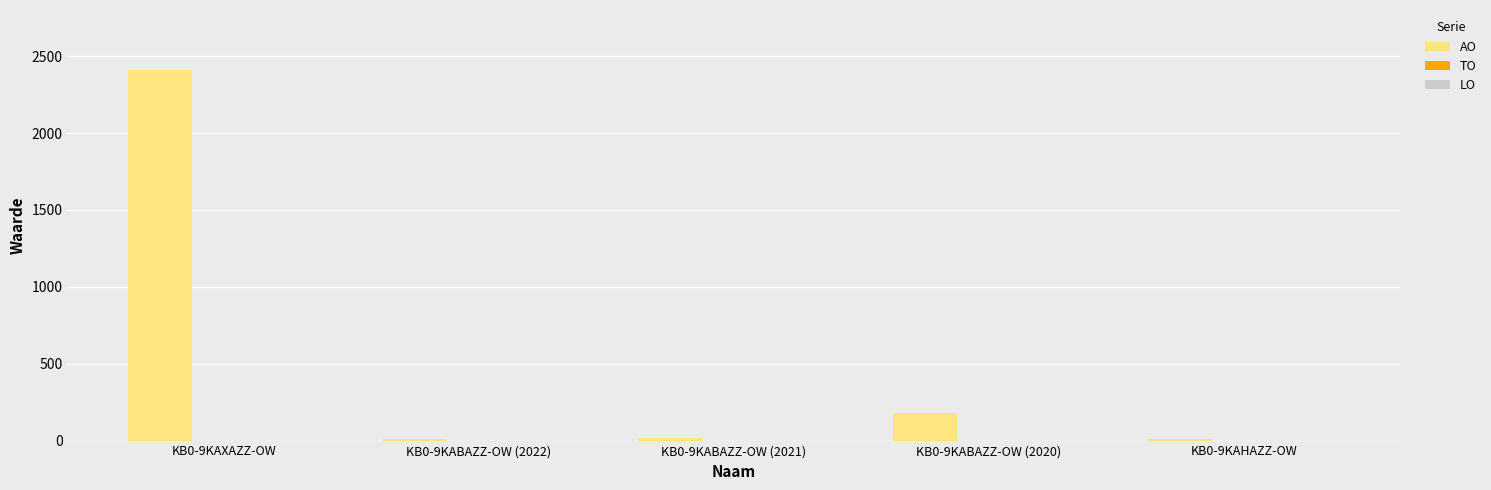

At which category does the chart reach its peak across all series?

KB0-9KAXAZZ-OW